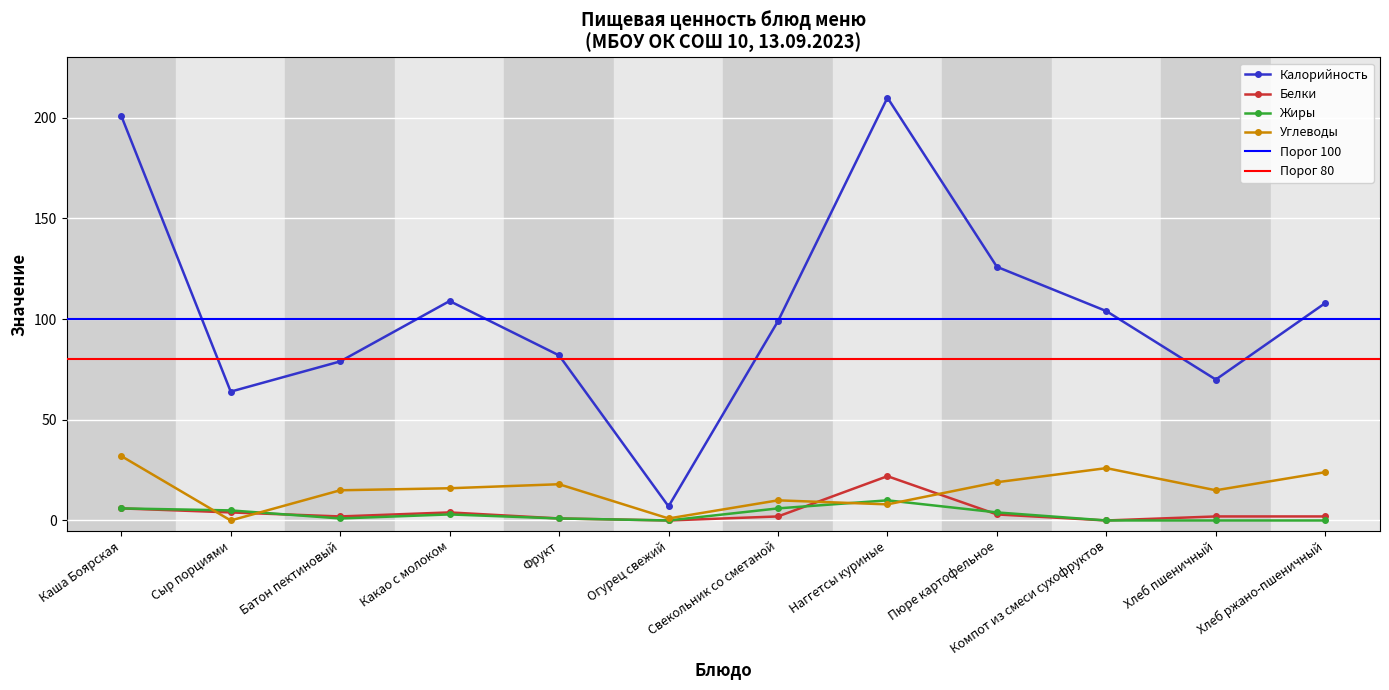

At which category is the sum across all series the highest?

Наггетсы куриные